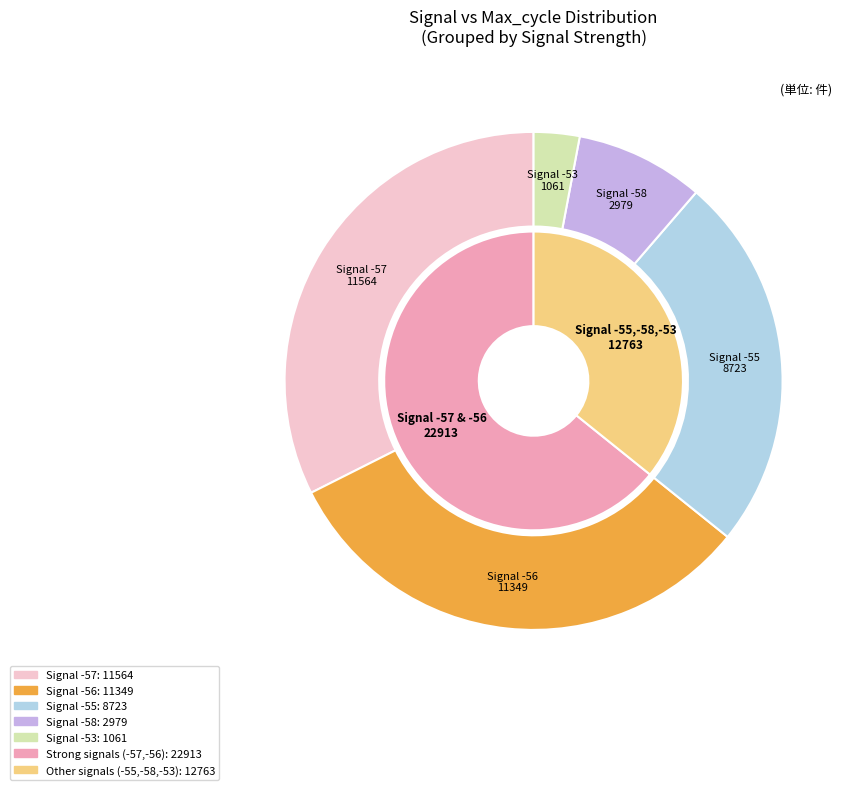

To the nearest percent, what is the average slice percentage?

20%